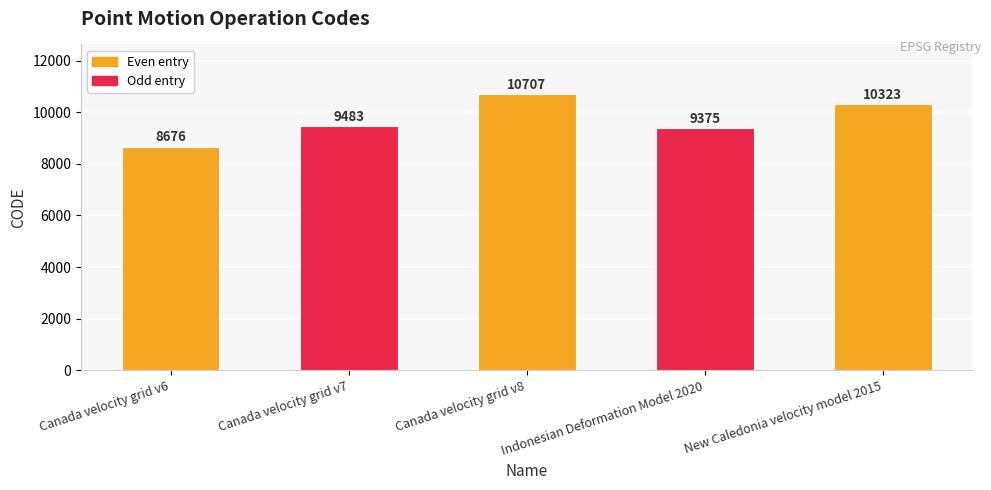

Rank the categories by value from highest to lowest.

Canada velocity grid v8, New Caledonia velocity model 2015, Canada velocity grid v7, Indonesian Deformation Model 2020, Canada velocity grid v6